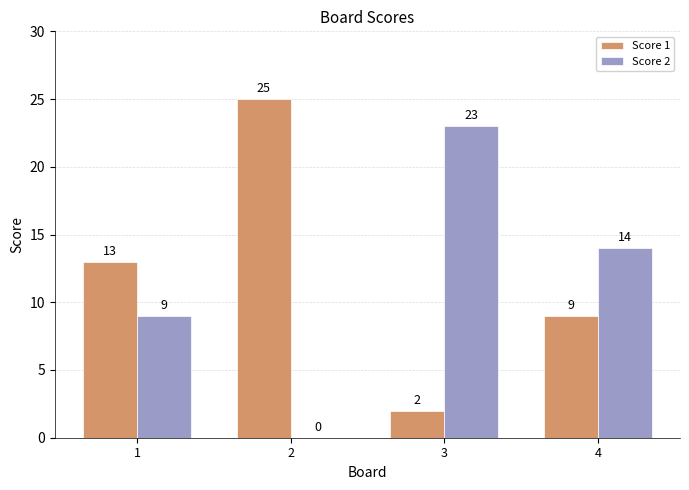

At which label does Score 2 first exceed 14?

3